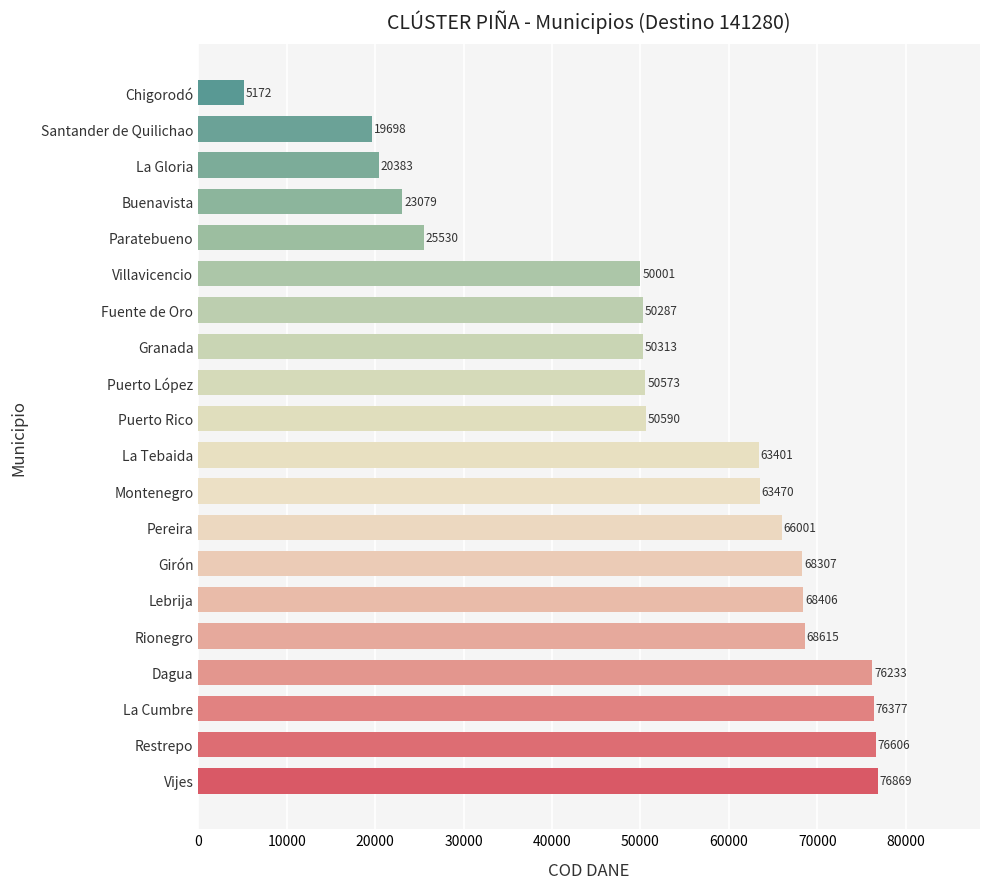

Which category has the lowest value across all series?

Chigorodó